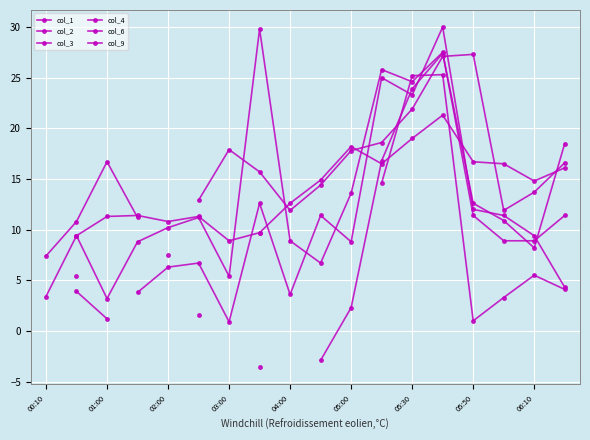

At how many categories does at least one series exceed 21?

5